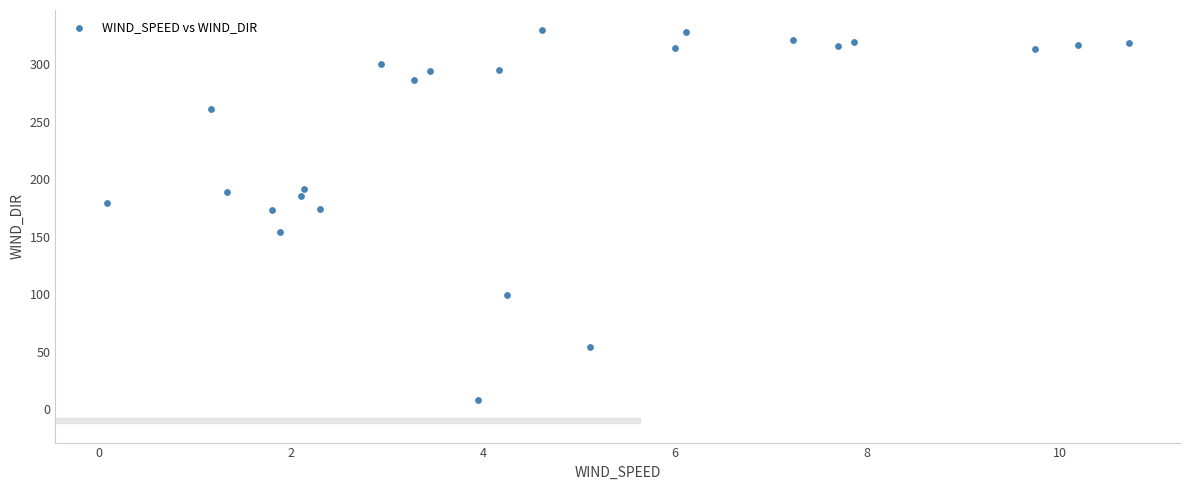

What is the range of Y values (max minus min)?

322